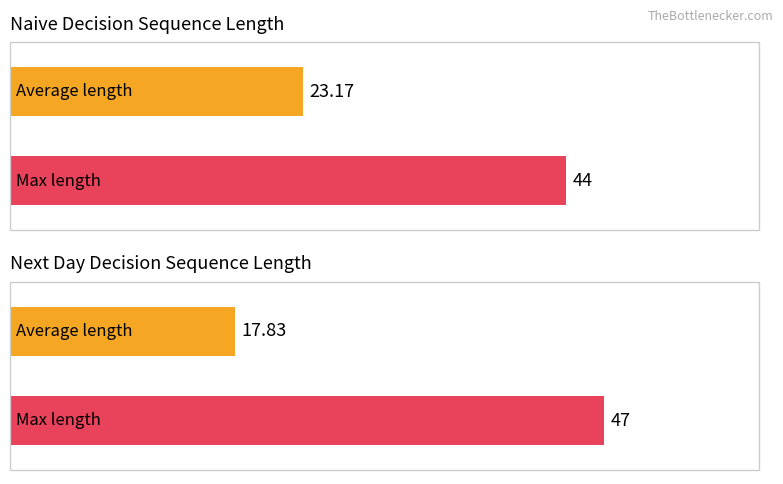

Which series has the largest range (max minus min)?

Next day decision sequence